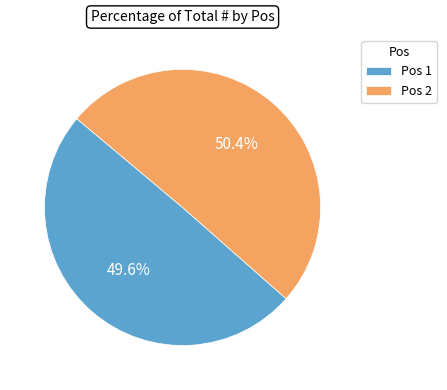

Is the sum of Pos 1 and Pos 2 greater than half?

Yes